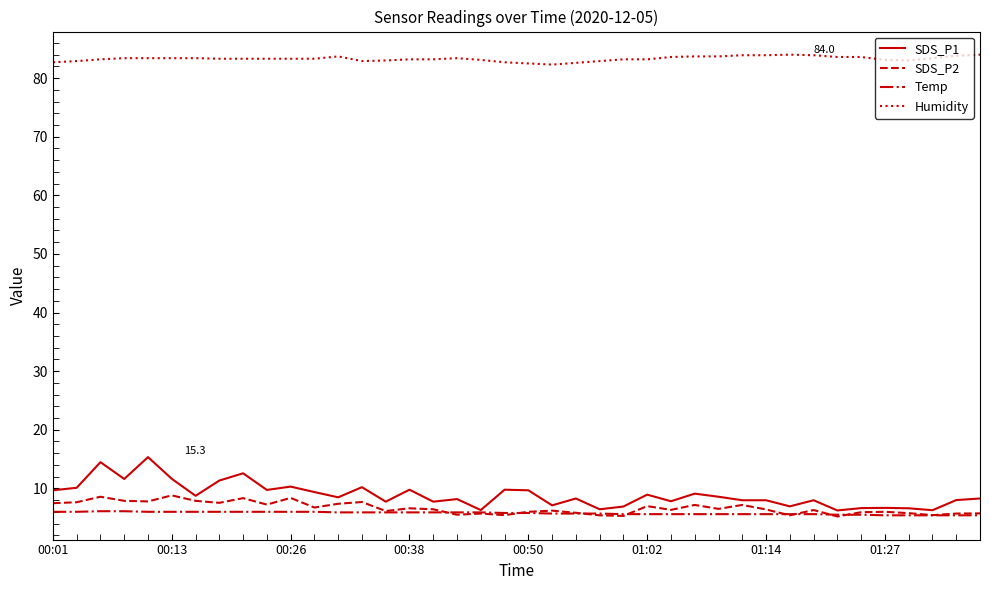

True or false: Humidity and SDS_P2 cross at least once.

False